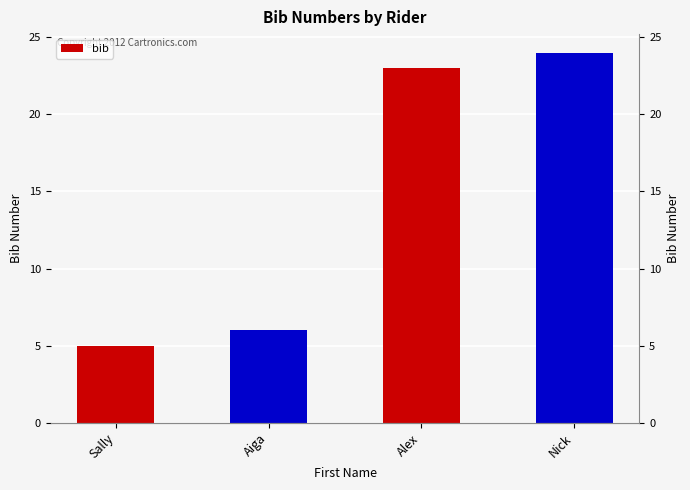

The value at Aiga is 2. True or false?

False